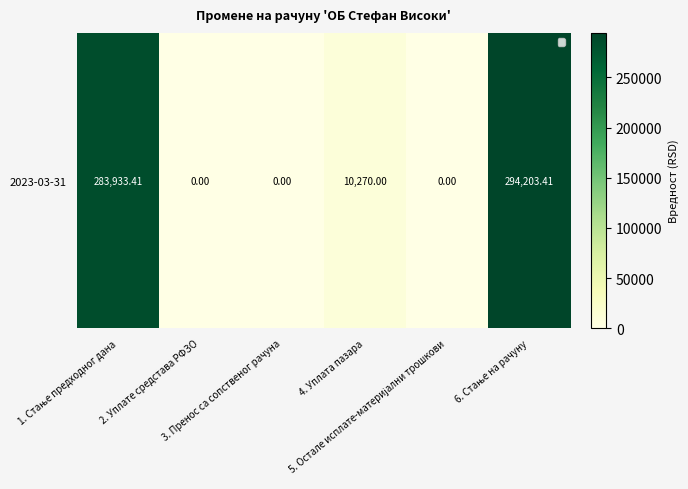

Rank the categories by value from lowest to highest.

2. Уплате средстава РФЗО, 3. Пренос са сопственог рачуна, 5. Остале исплате-материјални трошкови, 4. Уплата пазара, 1. Стање предходног дана, 6. Стање на рачуну